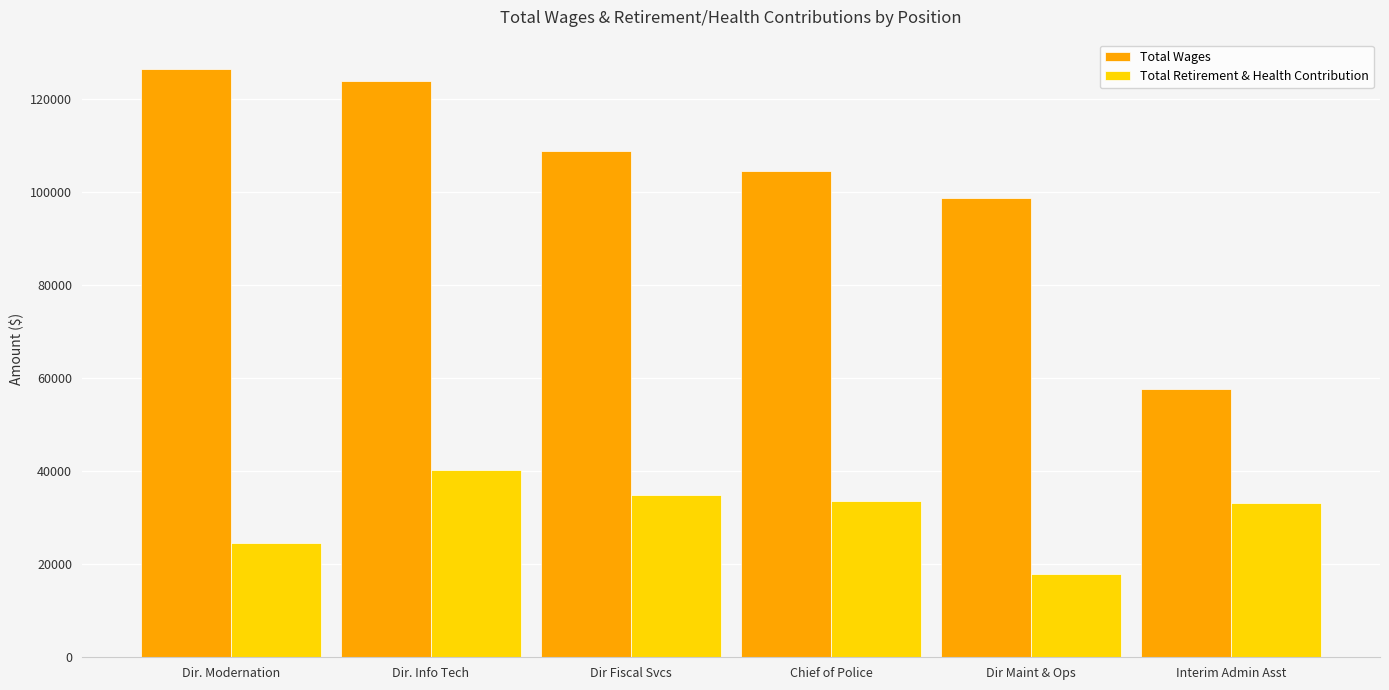

Does the chart contain any negative values?

No